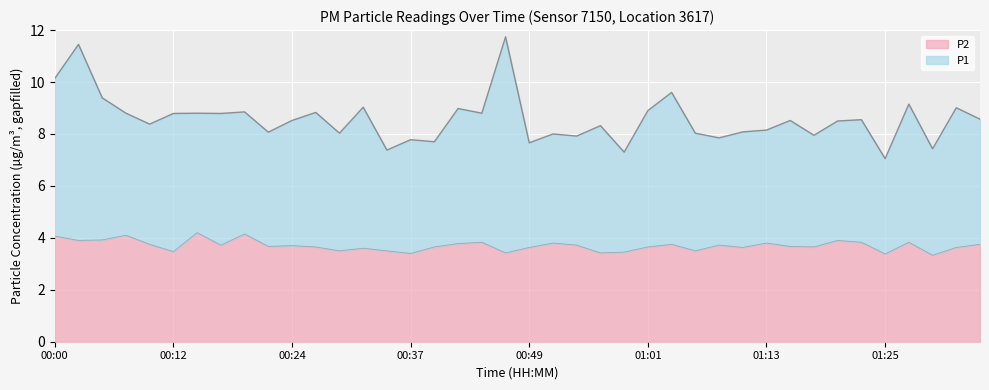

What is the smallest value displayed?

3.3